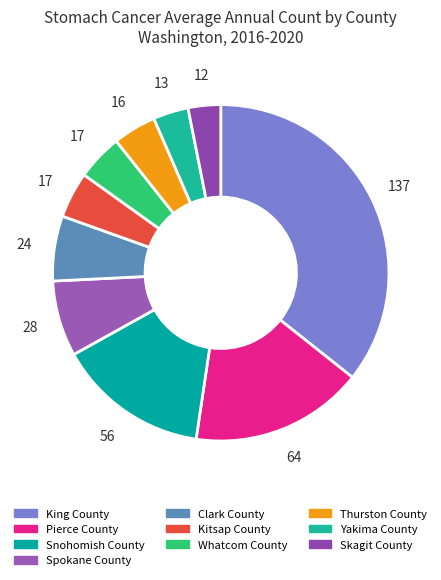

Count the number of slices in the pie.

10